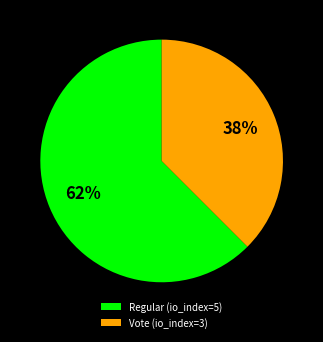

Count the number of slices in the pie.

2